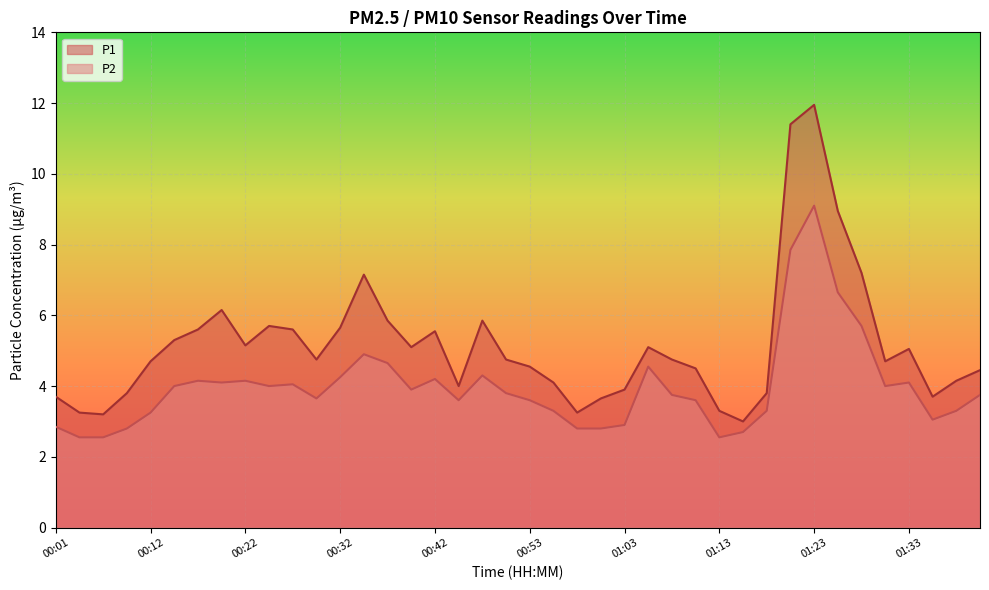

The value of P1 at 00:01 is 5.0. True or false?

False